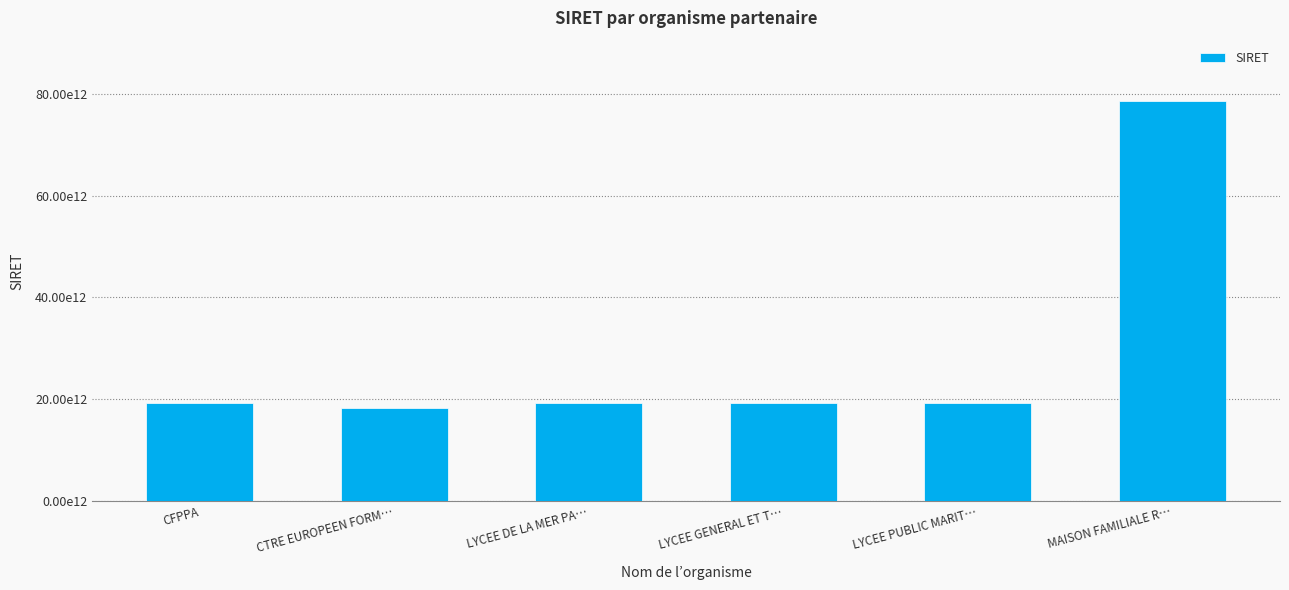

What is the label of the 5th bar from the left?

LYCEE PUBLIC MARIT…